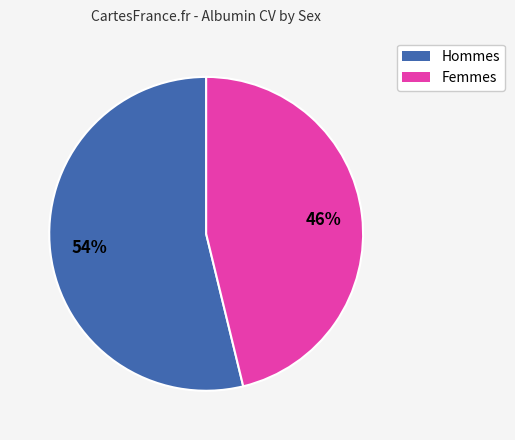

Combined, do Hommes and Femmes account for over 50%?

Yes